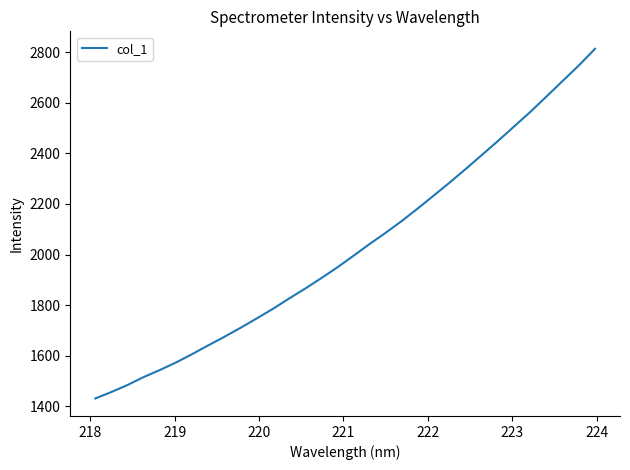

What is the smallest value displayed?

1430.6